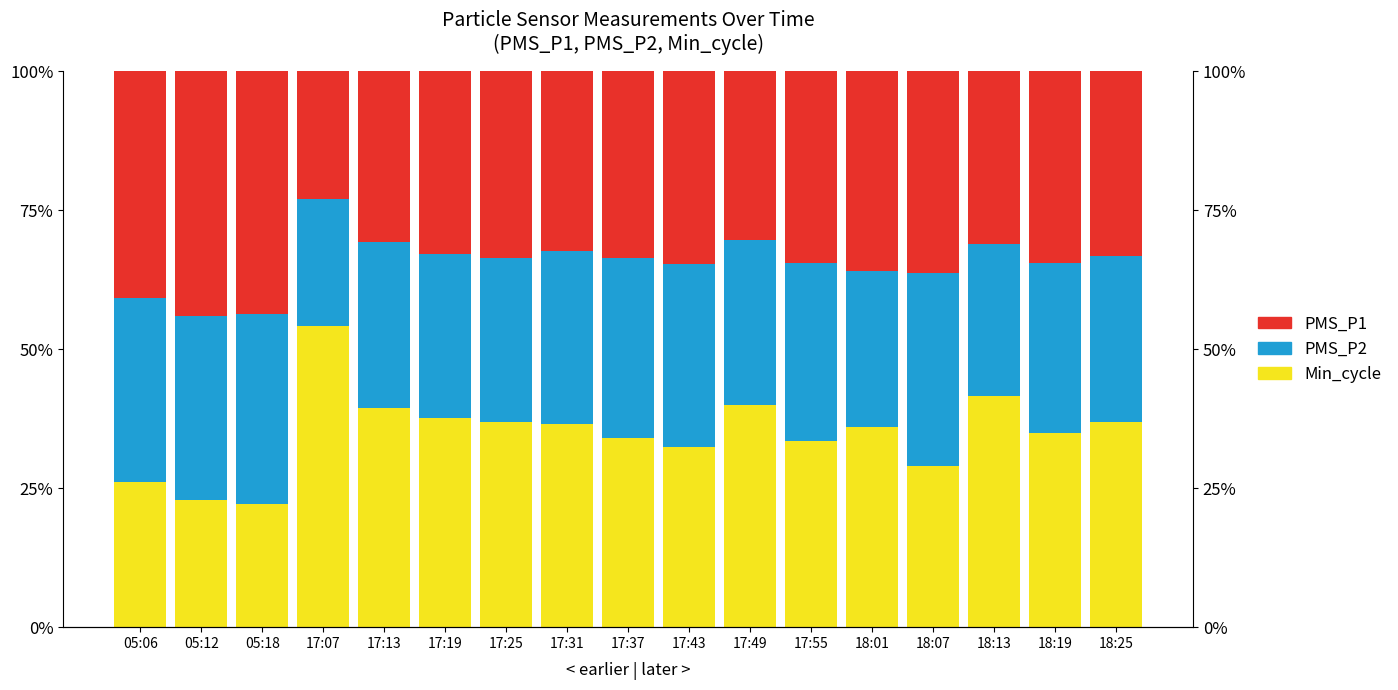

Rank the series by their maximum value, from highest to lowest.

Min_cycle, PMS_P1, PMS_P2